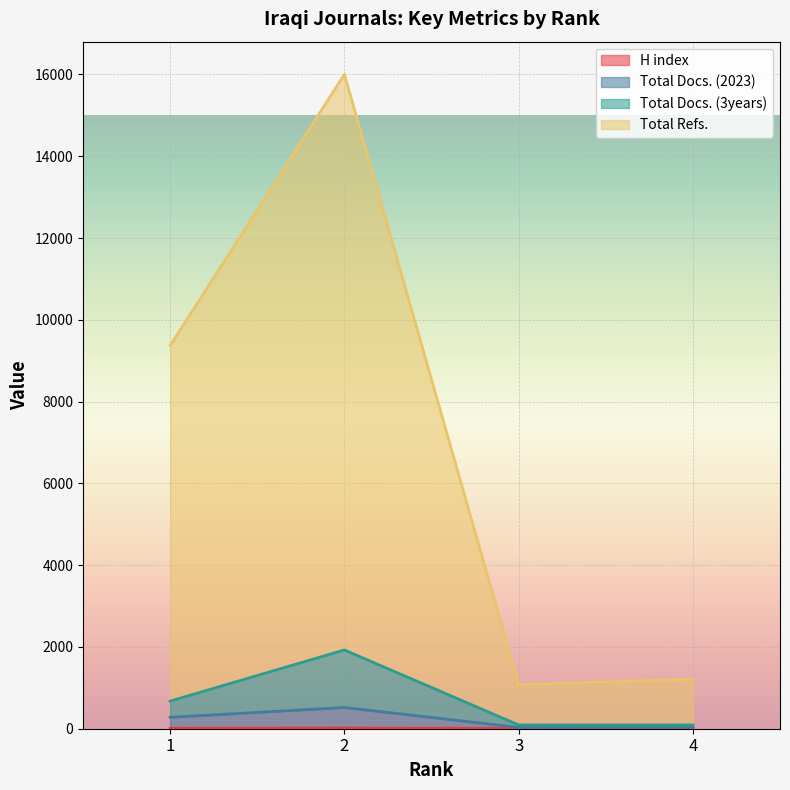

What are all the series names shown in the legend?

H index, Total Docs. (2023), Total Docs. (3years), Total Refs.